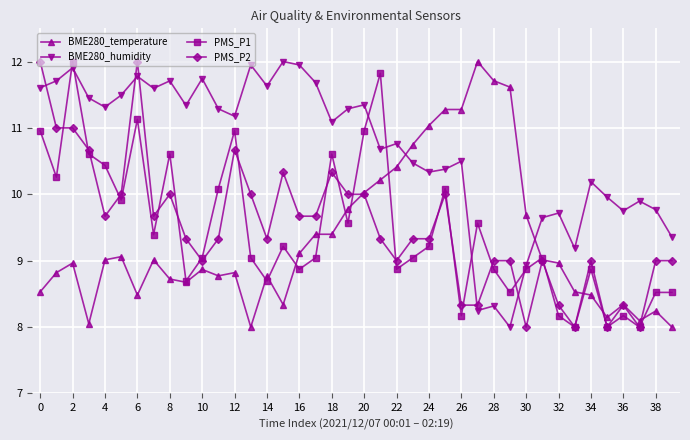

What is the value of the PMS_P2 point at the 15th from the left?

9.3